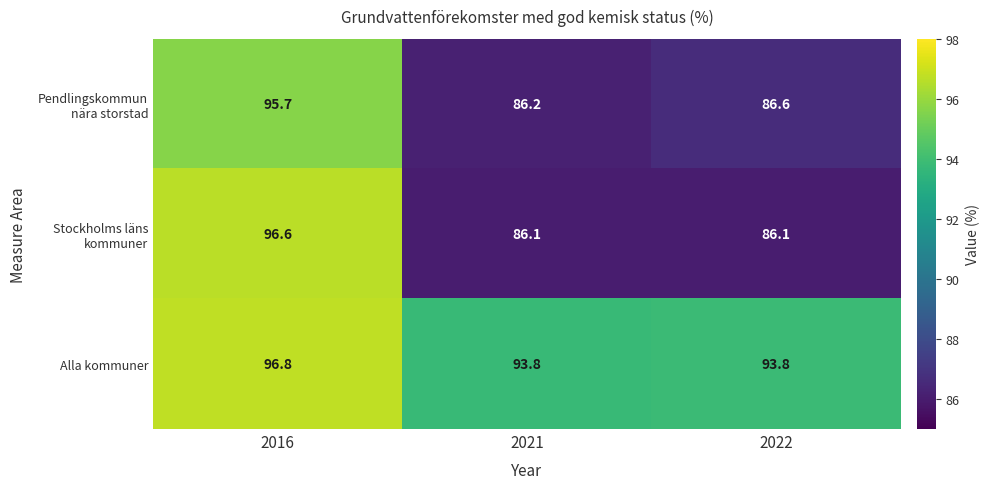

What is the difference between the highest and lowest values at 2021?

7.7